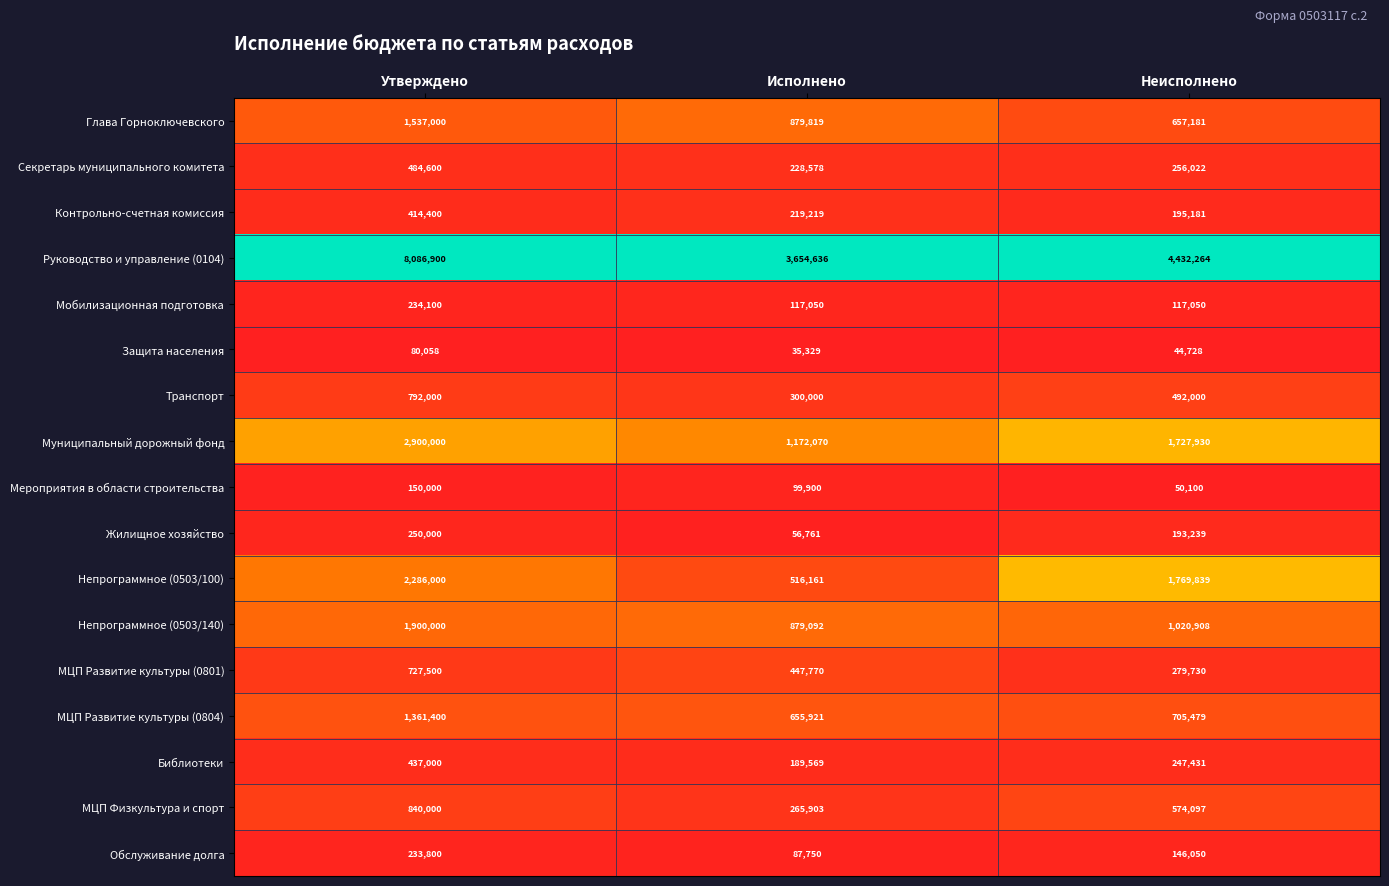

At which category is the sum across all series the highest?

Утверждено